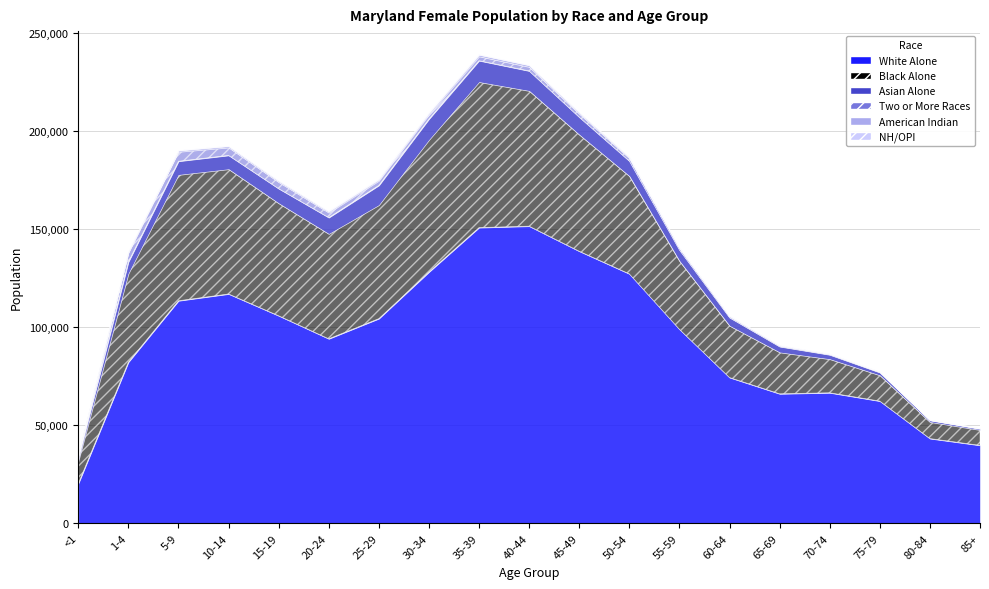

Reading left to right, what are all the values shown in this chart?

White Alone: 20221	82205	113502	116966	105842	94106	104399	128170	150820	151540	138756	127222	98955	74352	66054	66580	62336	43225	39770
Black Alone: 11379	45104	64198	63631	57358	53482	57896	67341	74213	68979	59434	49845	34829	26372	21113	17141	13133	8433	7837
Asian Alone: 1474	5983	6956	7047	7475	8337	10044	10662	10908	10179	8924	7679	5597	4192	2974	2224	1439	829	587
Two or More Races: 1321	4669	4811	3997	3302	2508	2363	2293	2157	2039	1746	1460	942	624	473	418	320	220	192
American Indian: 113	432	613	673	606	574	613	724	815	825	677	580	414	291	196	146	107	62	61
NH/OPI: 14	73	93	90	128	130	143	141	140	121	109	67	42	32	18	20	24	10	10